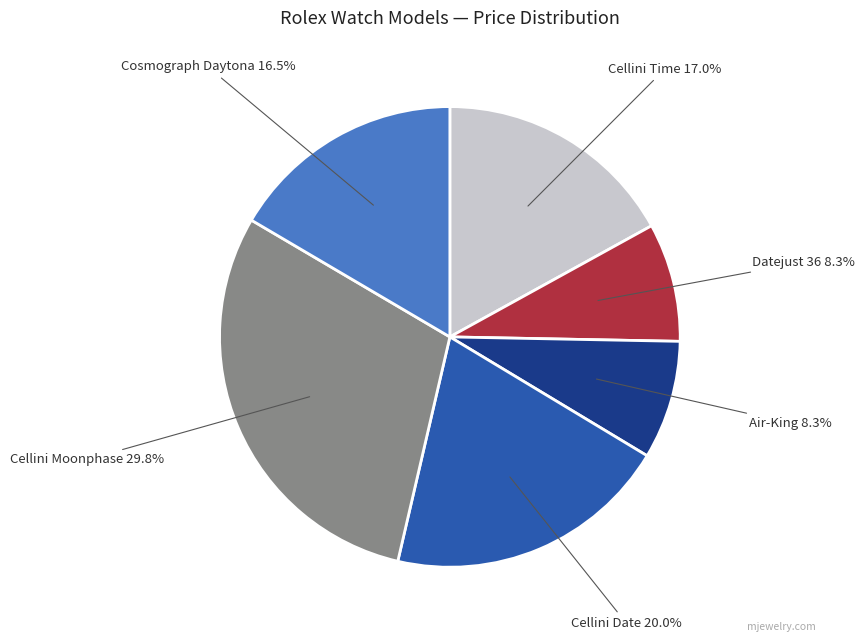

Does any single category account for the majority?

No